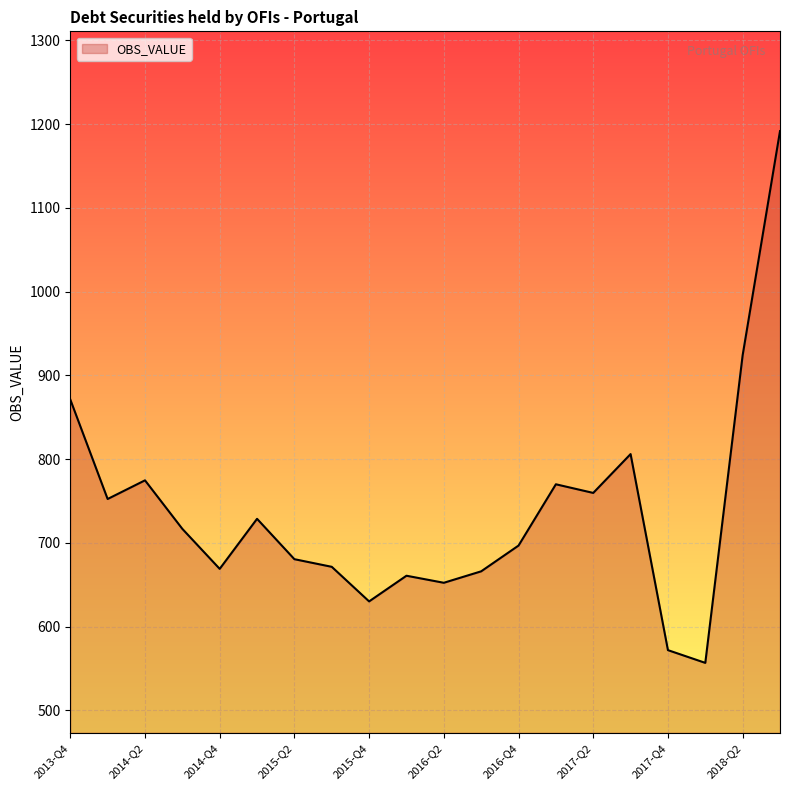

What is the maximum value shown in the chart?

1191.8